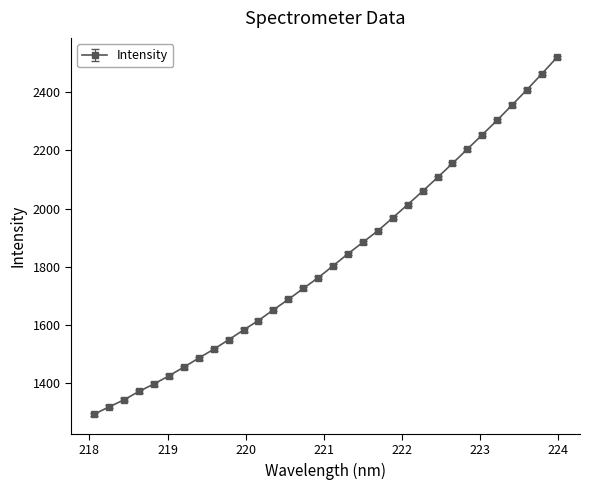

True or false: the data has more than 1 interior local peaks.

False